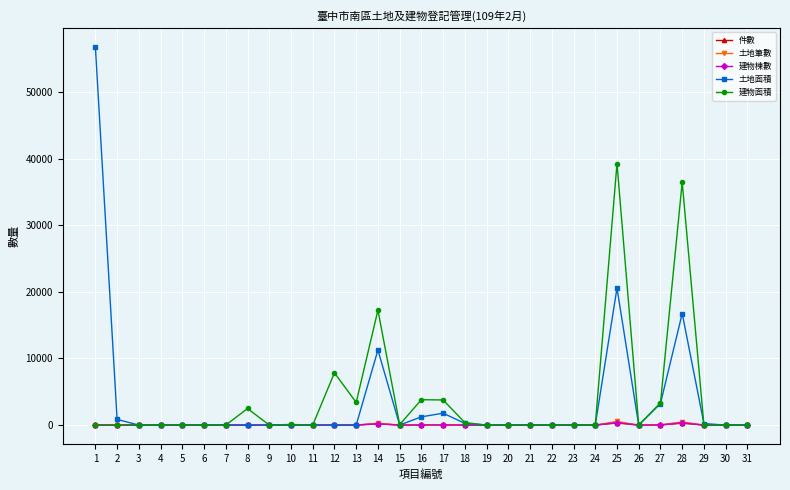

What is the maximum value shown in the chart?

56744.0